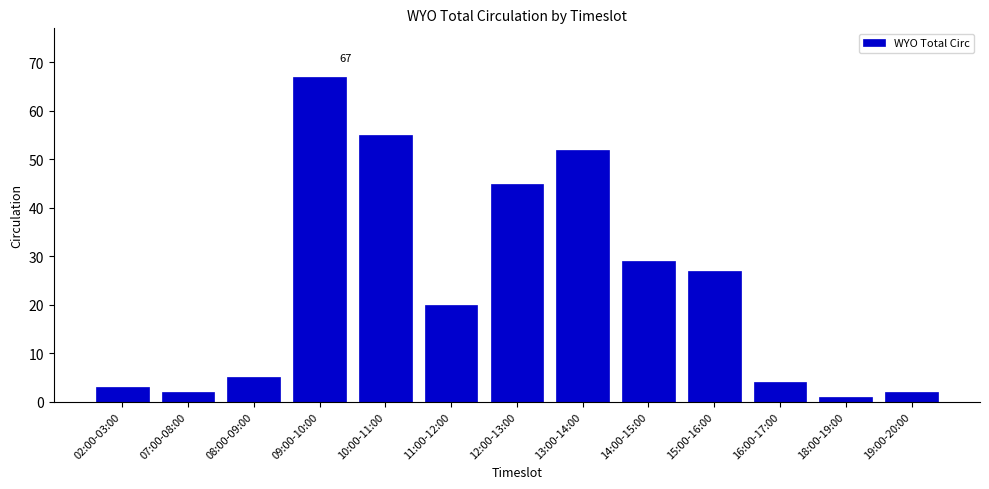

Reading left to right, list all the values displayed in this chart.

02:00-03:00=3	07:00-08:00=2	08:00-09:00=5	09:00-10:00=67	10:00-11:00=55	11:00-12:00=20	12:00-13:00=45	13:00-14:00=52	14:00-15:00=29	15:00-16:00=27	16:00-17:00=4	18:00-19:00=1	19:00-20:00=2